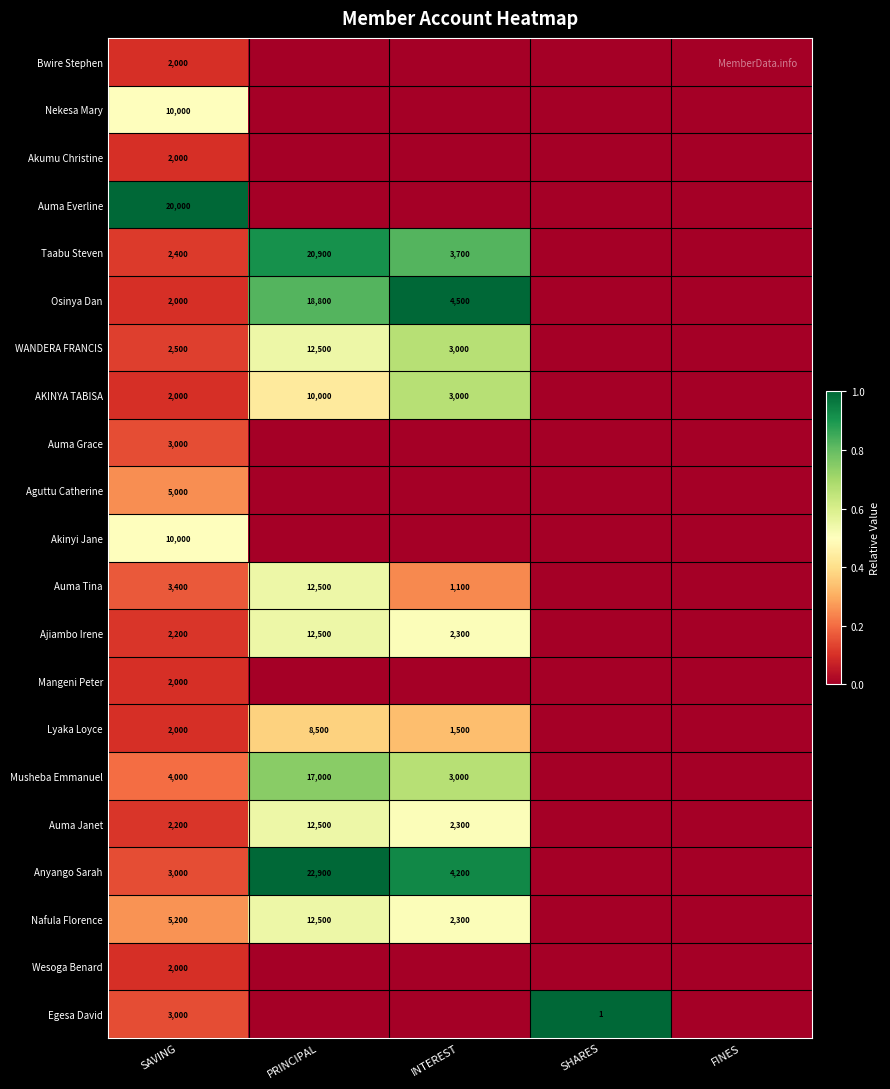

The value of Osinya Dan at INTEREST is 2865. True or false?

False